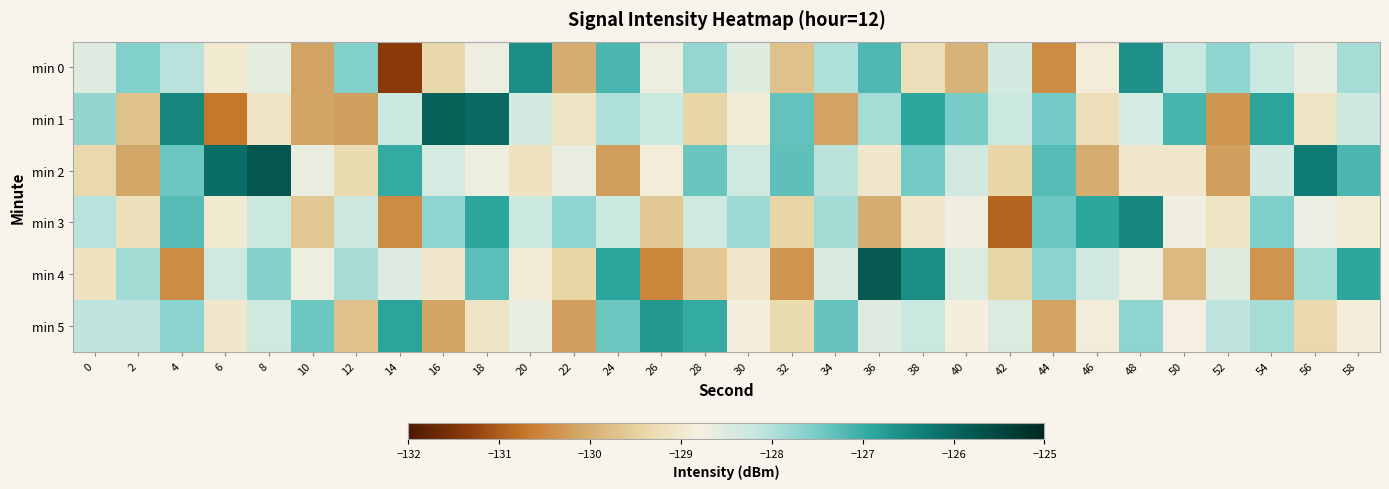

Which series has the widest spread of values?

min 0